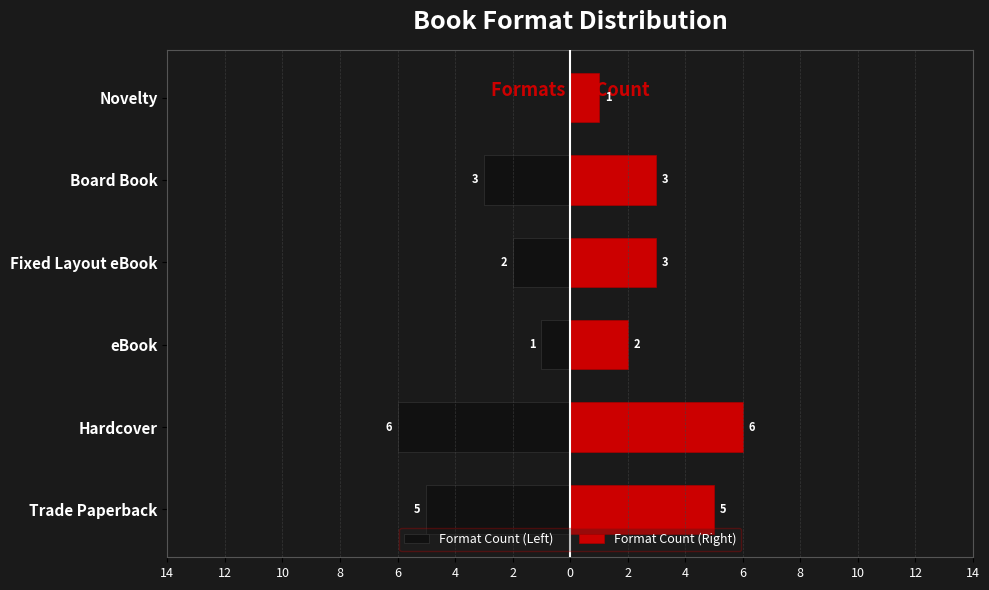

Reading left to right, transcribe all the data shown in this chart.

Format Count (Left): -5	-6	-1	-2	-3	0
Format Count (Right): 5	6	2	3	3	1